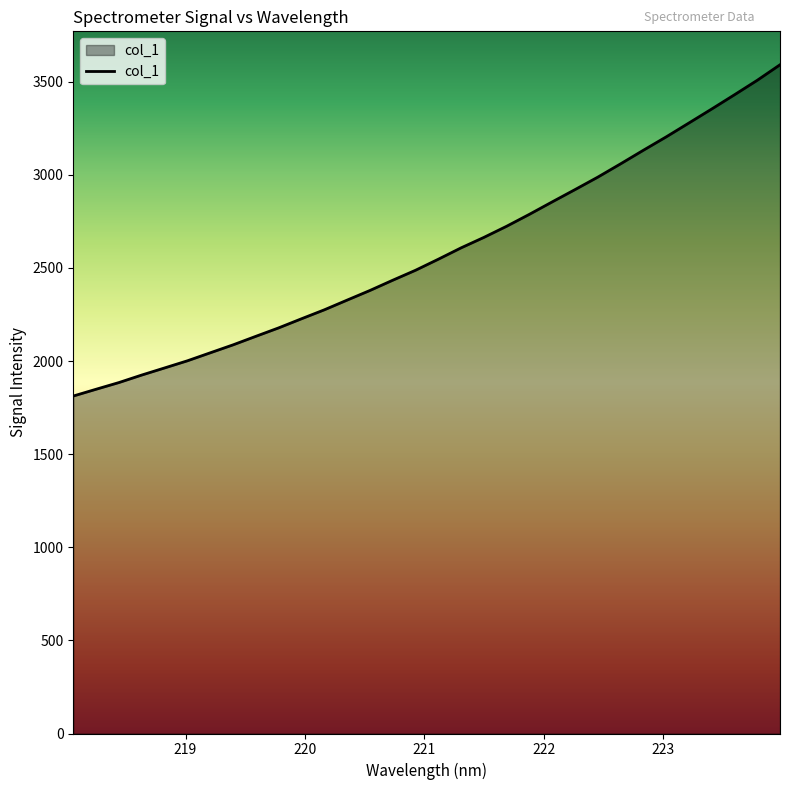

What is the difference between the maximum and minimum values?

1778.8